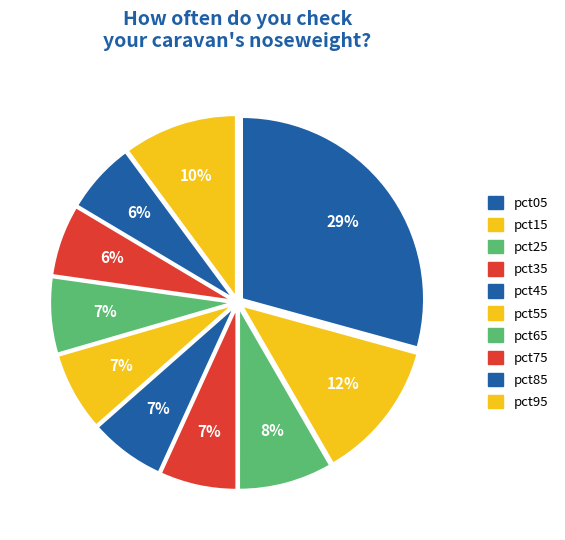

Is there any slice that represents more than half of the pie?

No